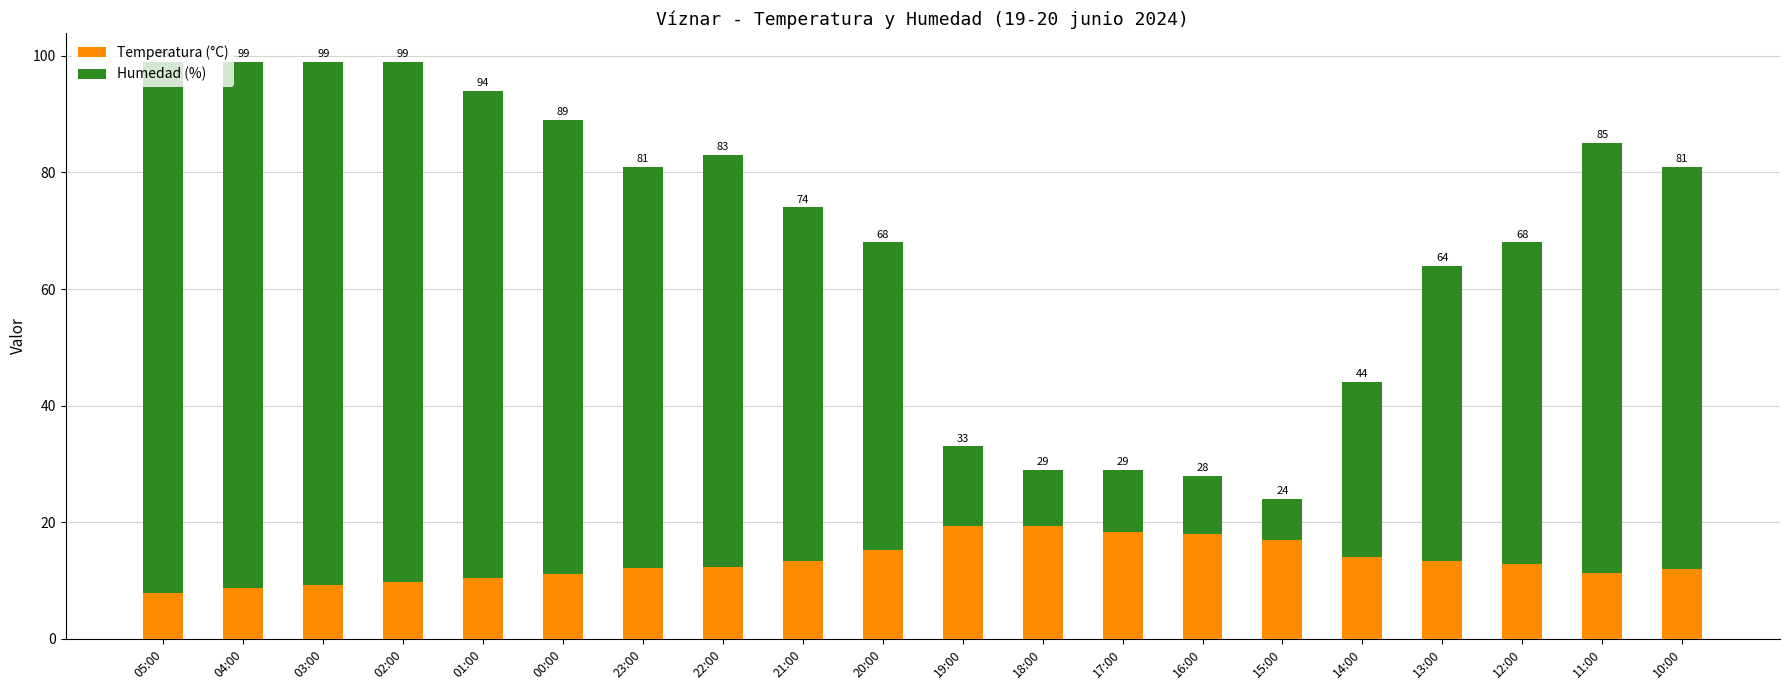

Are the bars grouped side by side (vs. stacked)?

No